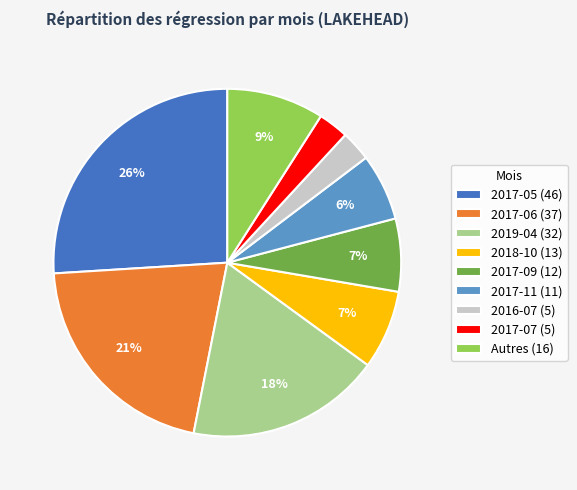

What percentage is the 2017-09 (12) slice, to the nearest percent?

7%